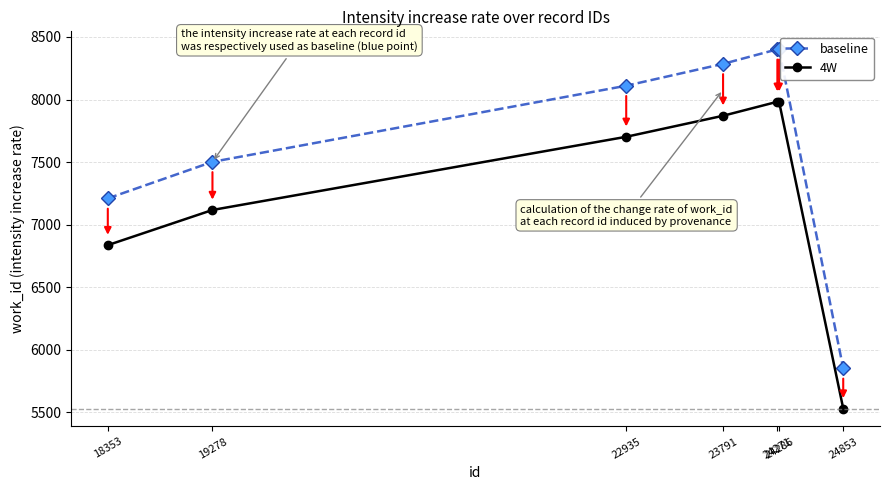

Rank the series by their average value, from lowest to highest.

4W, baseline